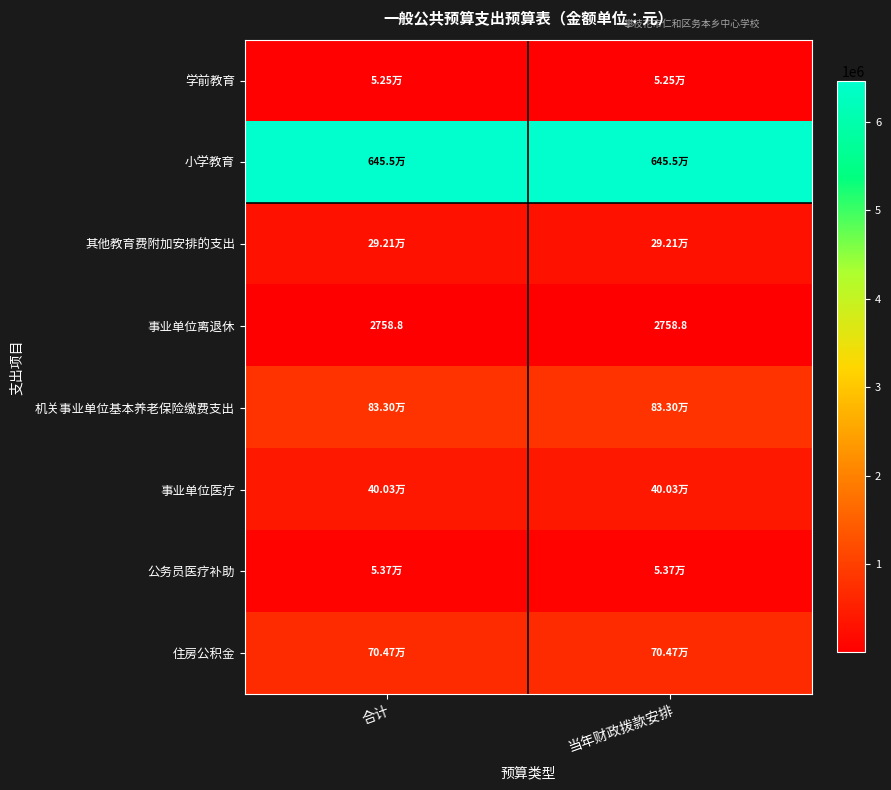

What is the minimum value shown in the chart?

2758.8